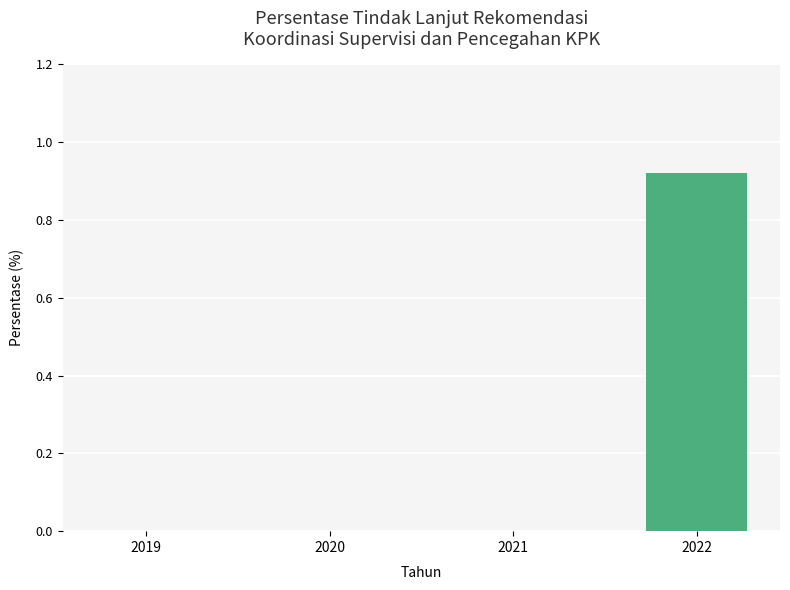

The value at 2022 is 1.2. True or false?

False